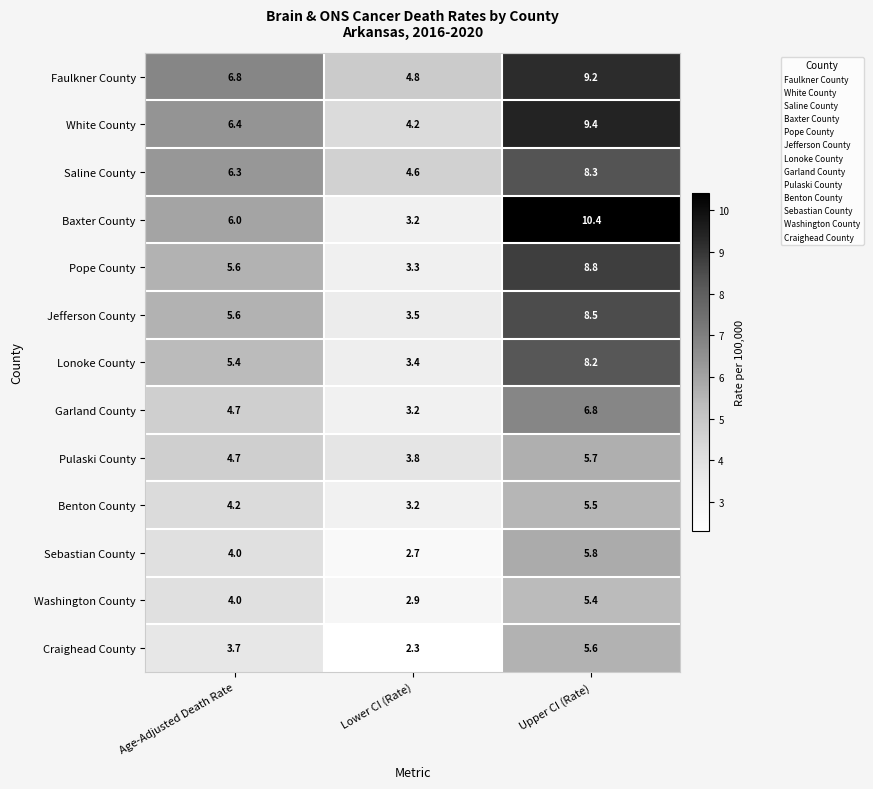

What is the difference between the highest and lowest values at Upper CI (Rate)?

5.0